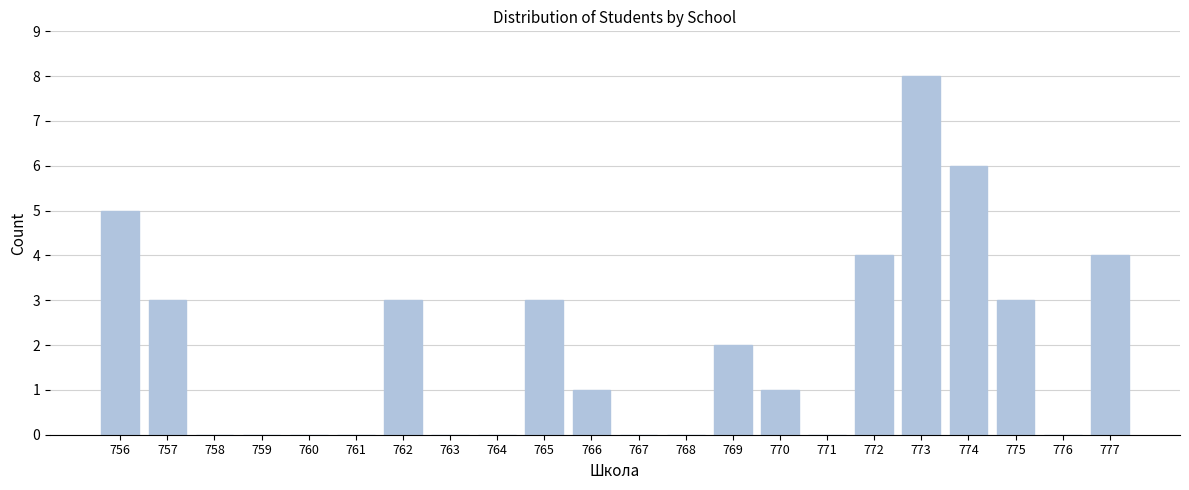

Reading left to right, extract all data points from this chart.

756=5	757=3	758=0	759=0	760=0	761=0	762=3	763=0	764=0	765=3	766=1	767=0	768=0	769=2	770=1	771=0	772=4	773=8	774=6	775=3	776=0	777=4